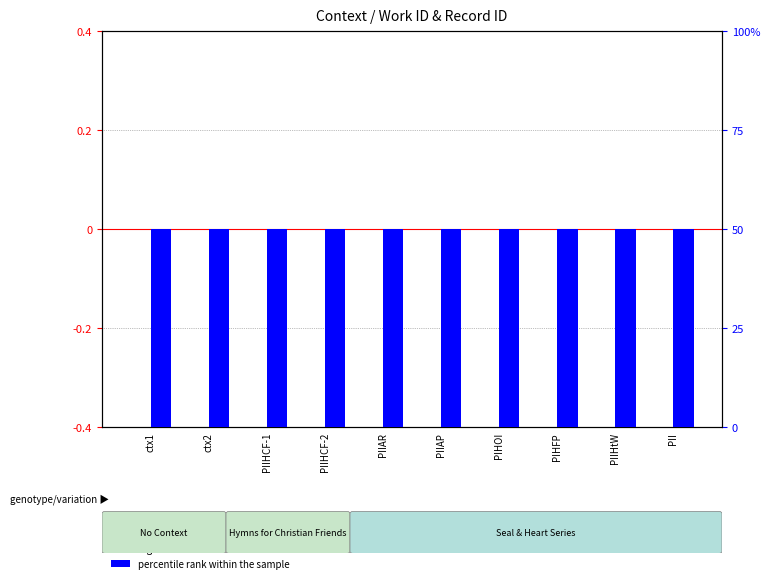

Reading right to left, extract all data points from this chart.

log ratio: PII=0.0	PIIHtW=0.0	PIHFP=0.0	PIHOI=0.0	PIIAP=0.0	PIIAR=-0.0	PIIHCF-2=-0.0	PIIHCF-1=-0.0	ctx2=-0.0	ctx1=-0.0
percentile rank within the sample: PII=50.0	PIIHtW=50.0	PIHFP=50.0	PIHOI=50.0	PIIAP=50.0	PIIAR=50.0	PIIHCF-2=50.0	PIIHCF-1=50.0	ctx2=50.0	ctx1=50.0